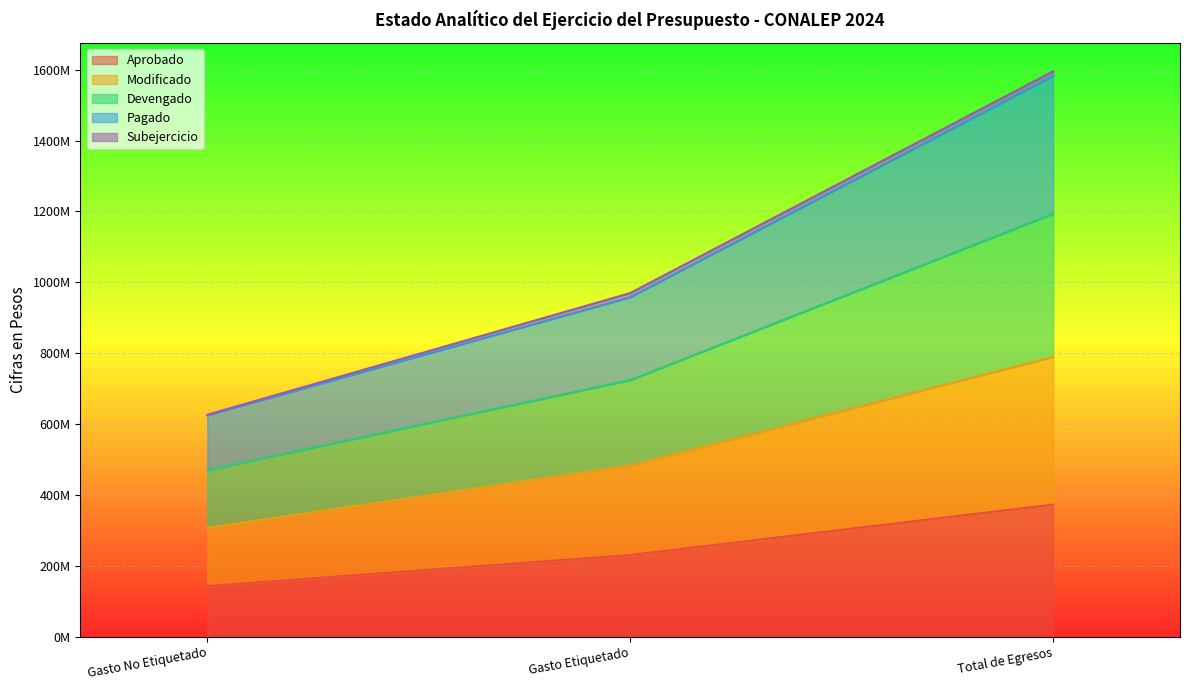

What is the label of the 2nd point from the right?

Gasto Etiquetado